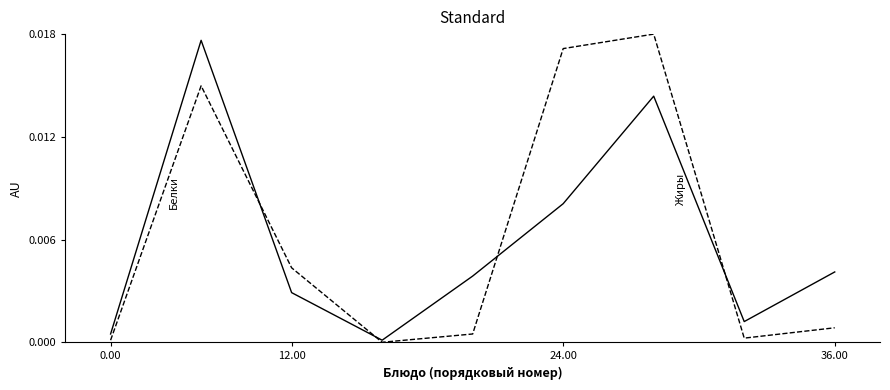

How many lines are shown in the chart?

2